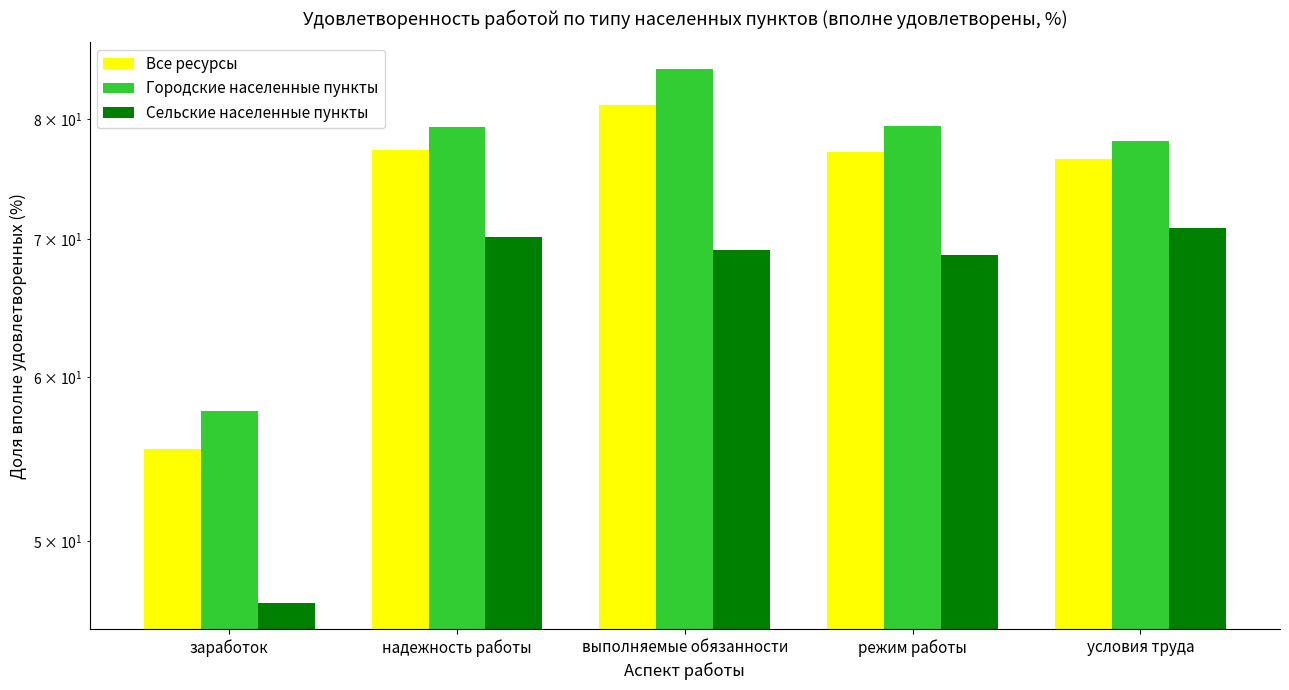

Rank the series by their average value, from lowest to highest.

Сельские населенные пункты, Все ресурсы, Городские населенные пункты